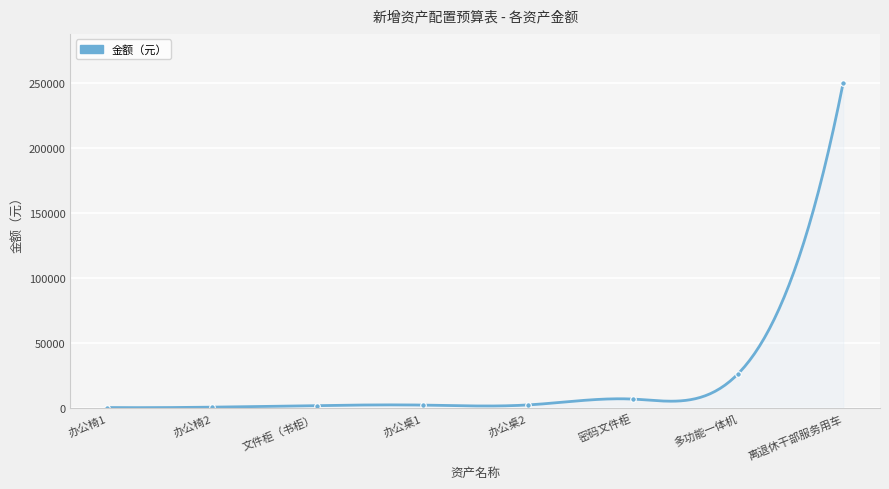

True or false: the data shows 800 at 办公椅2.

True